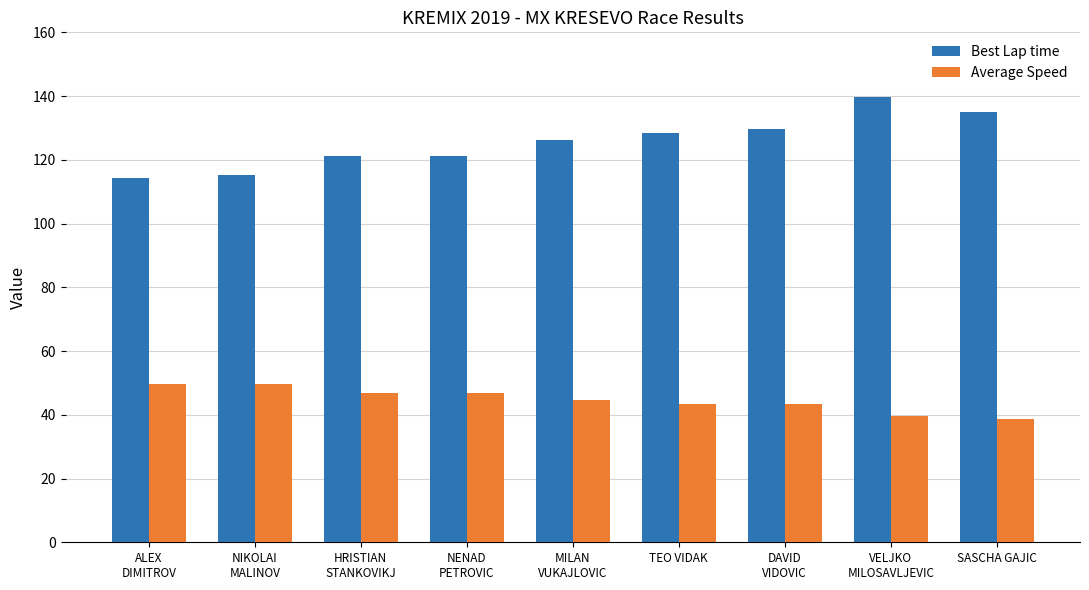

Which series has the largest range (max minus min)?

Best Lap time